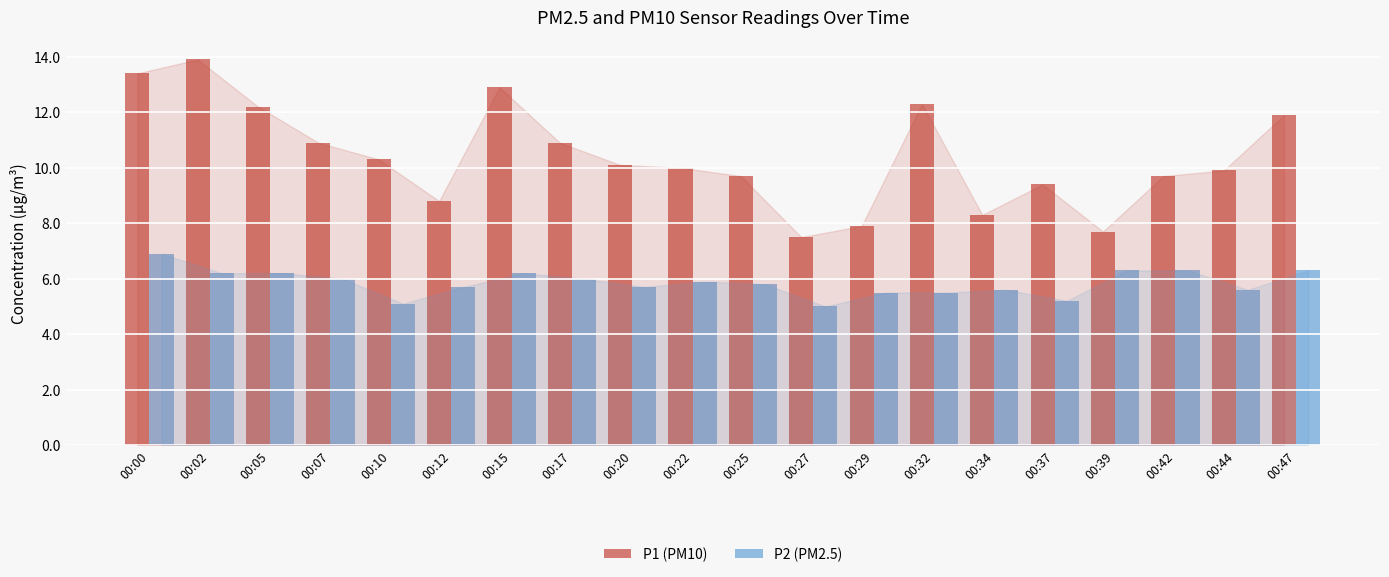

At which label does P1 (PM10) first exceed 10?

00:00